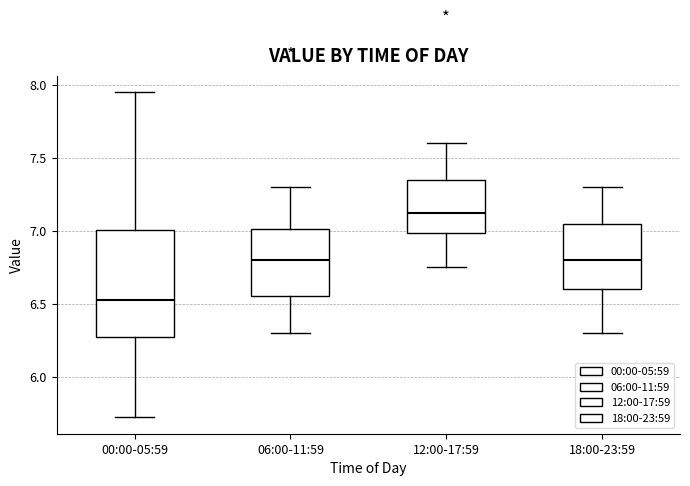

Reading left to right, read every box against the y-axis: the position of its median line, the range the box covers, and the ends of its whiskers. The values are not printed on the chart, so give them approximately, as read against the axis.

00:00-05:59: median 6.55, box 6.30 to 7.00, whiskers 5.70 to 7.95
06:00-11:59: median 6.80, box 6.55 to 7.00, whiskers 6.30 to 7.30
12:00-17:59: median 7.15, box 7.00 to 7.35, whiskers 6.75 to 7.60
18:00-23:59: median 6.80, box 6.60 to 7.05, whiskers 6.30 to 7.30